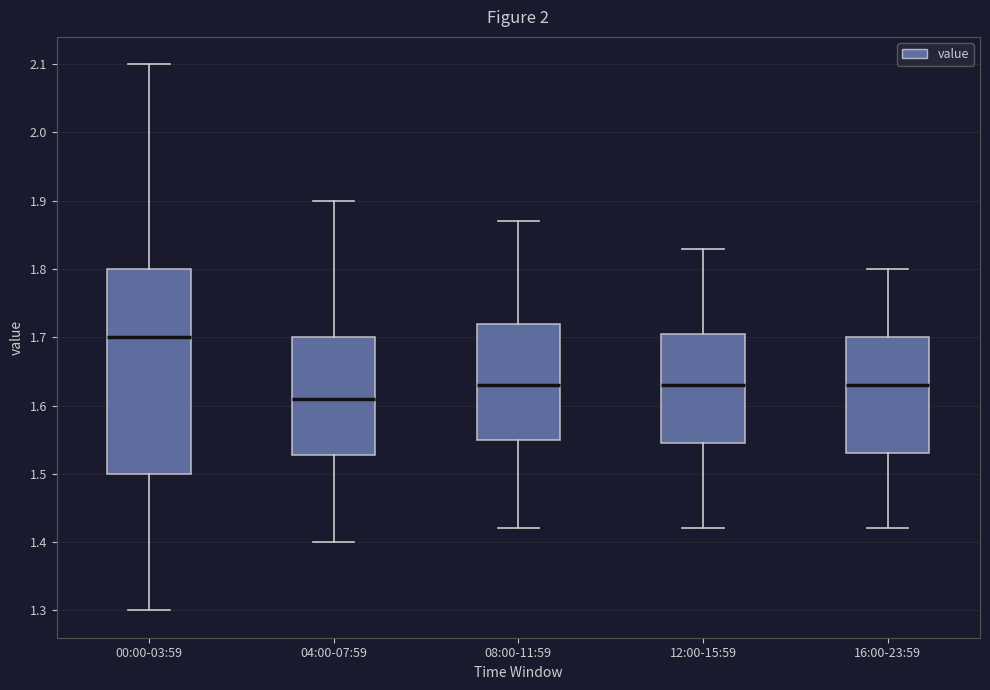

Comparing the boxes themselves (not the whiskers), which one is the tallest?

00:00-03:59